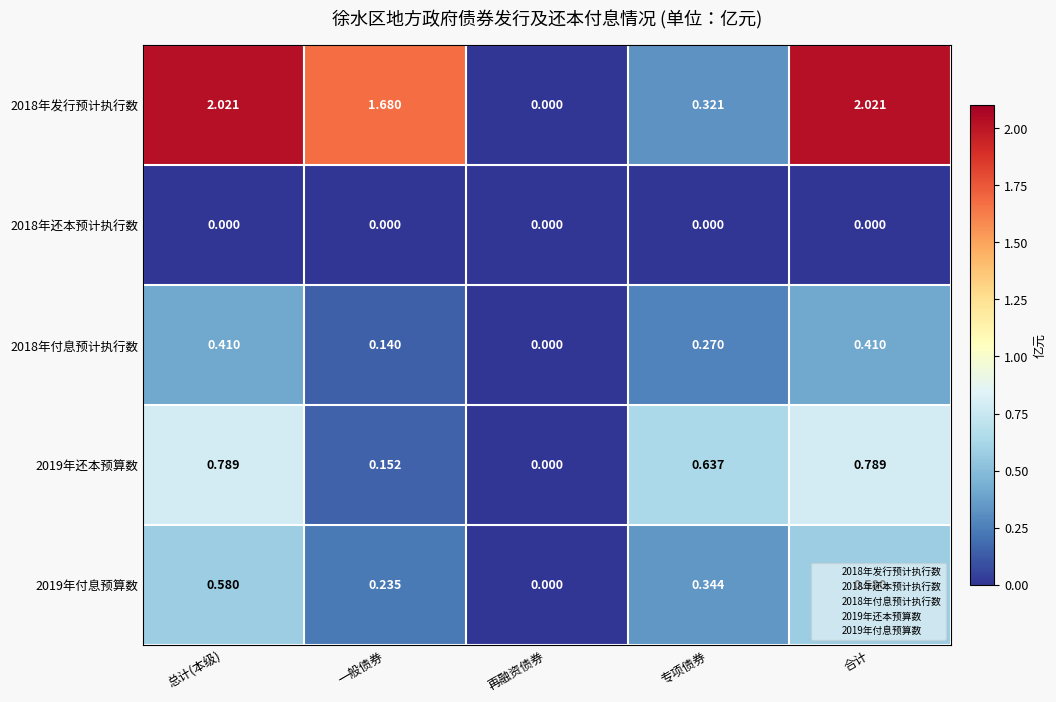

List the series in order of their peak value, highest first.

2018年发行预计执行数, 2019年还本预算数, 2019年付息预算数, 2018年付息预计执行数, 2018年还本预计执行数